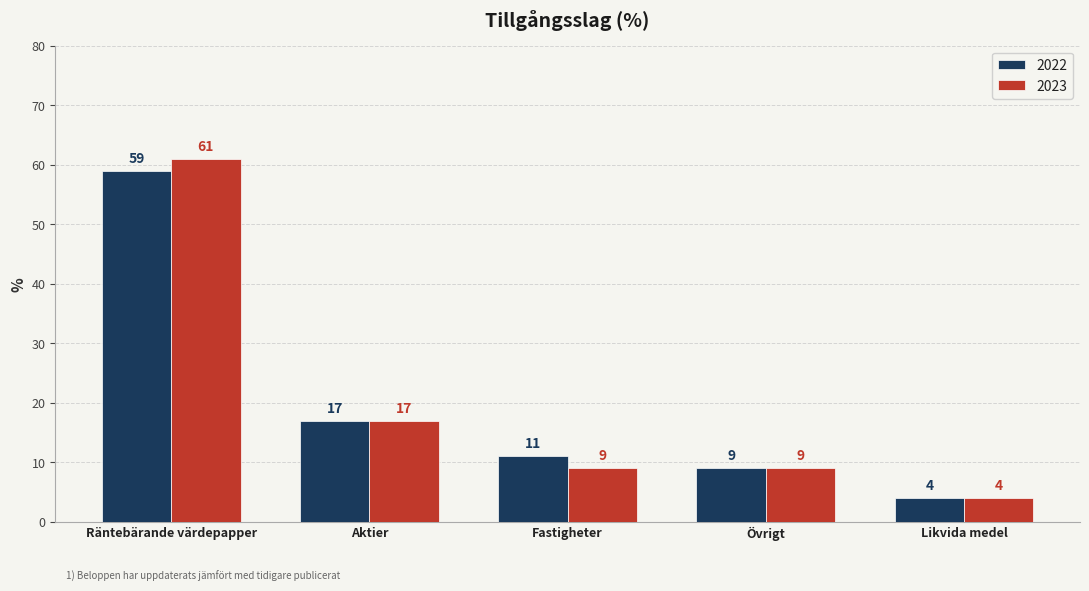

Is it true that 2023 equals 5 at Fastigheter?

False